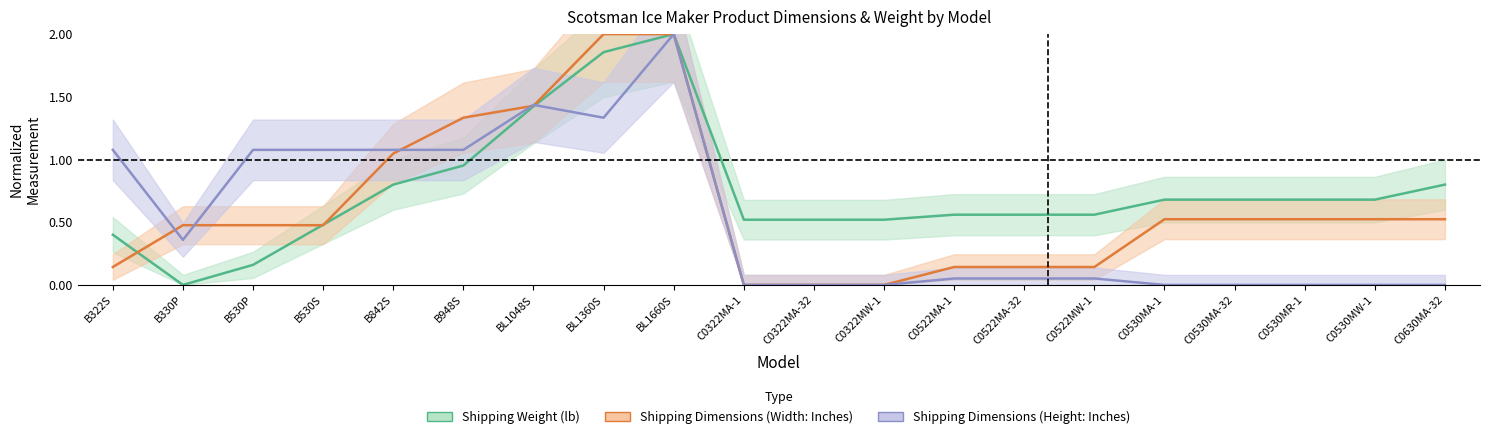

True or false: Shipping Dimensions (Height: Inches) and Shipping Dimensions (Width: Inches) cross at least once.

True